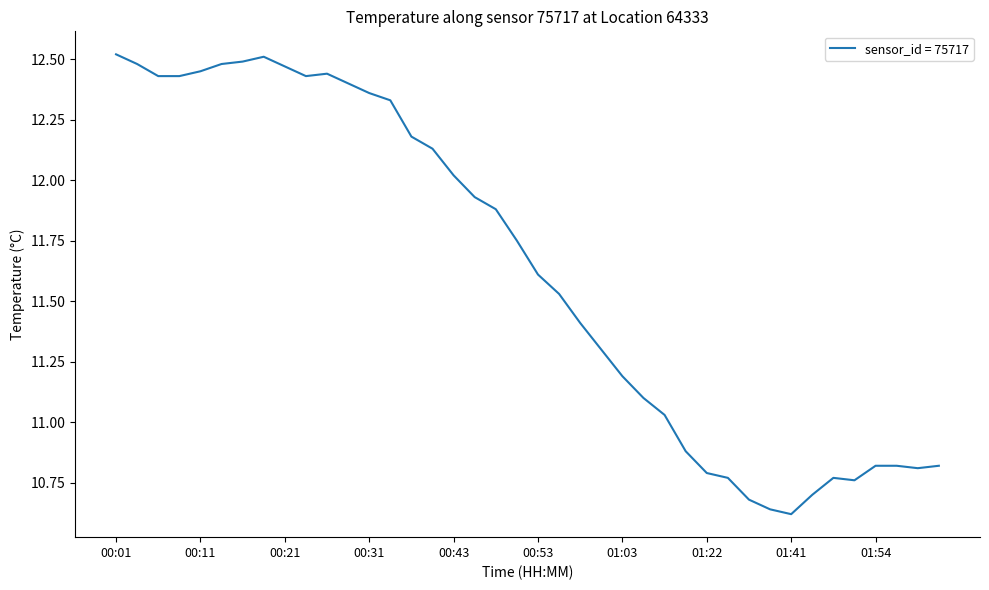

What is the difference between the maximum and minimum values?

1.9